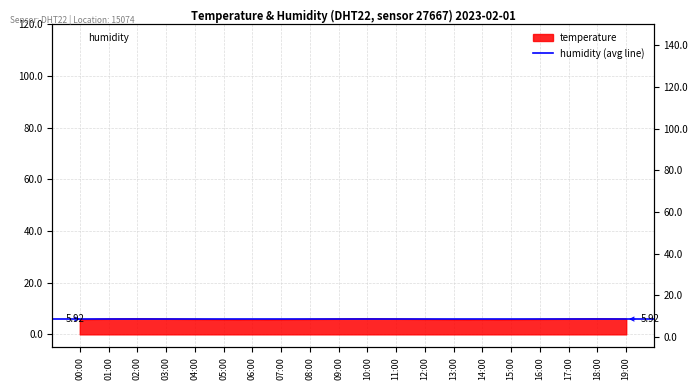

Count the number of categories in the chart.

20